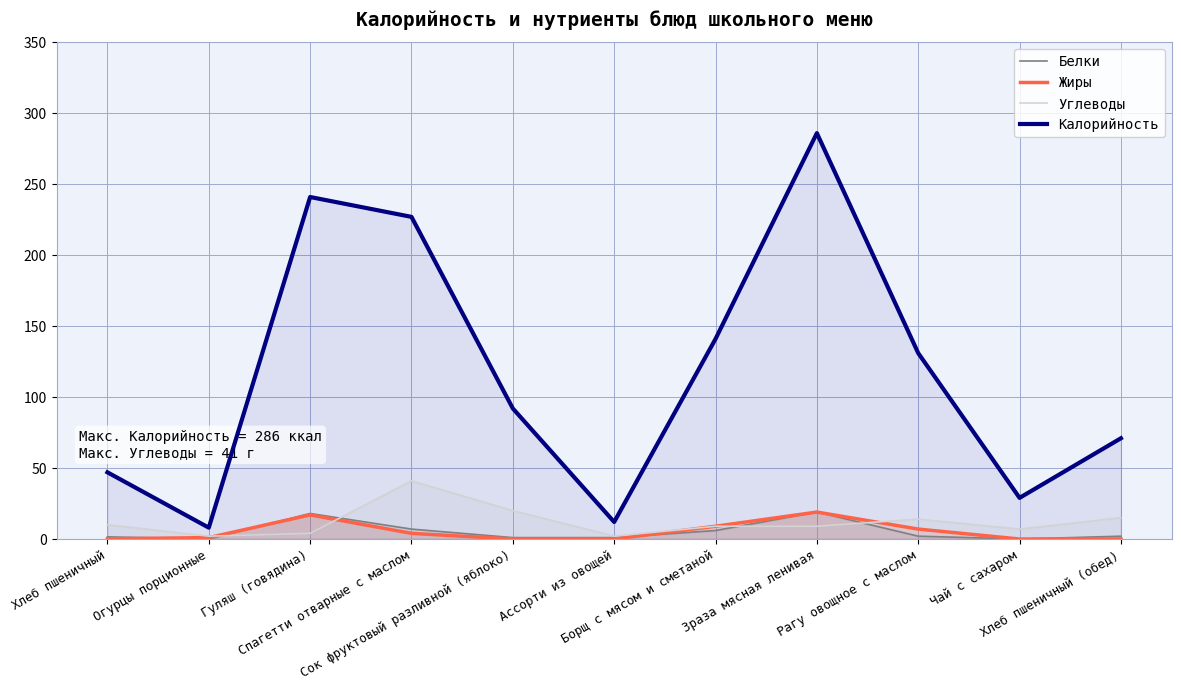

List the labels in order of Калорийность value, smallest first.

Огурцы порционные, Ассорти из овощей, Чай с сахаром, Хлеб пшеничный, Хлеб пшеничный (обед), Сок фруктовый разливной (яблоко), Рагу овощное с маслом, Борщ с мясом и сметаной, Спагетти отварные с маслом, Гуляш (говядина), Зраза мясная ленивая